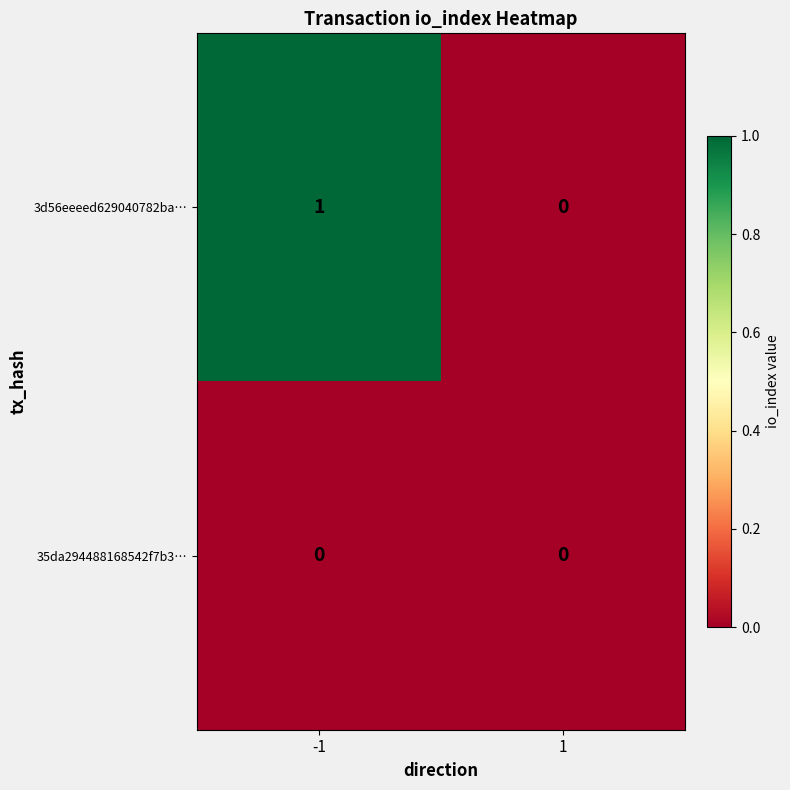

How many categories are shown in the chart?

2